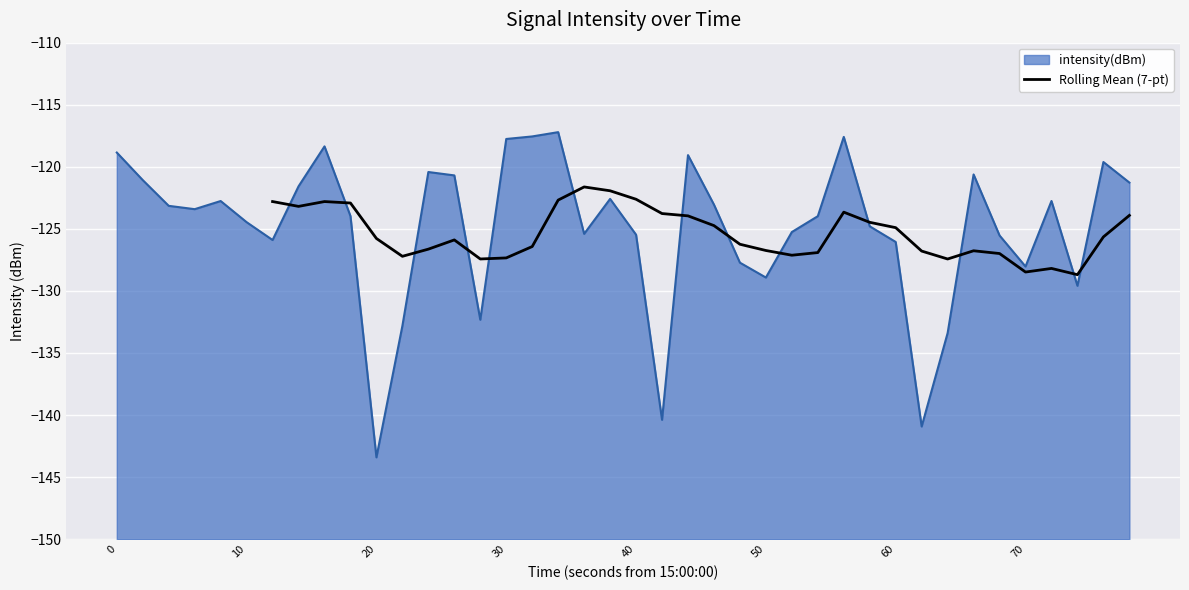

The value of Rolling Mean (7-pt) at 60 is -124.9. True or false?

True